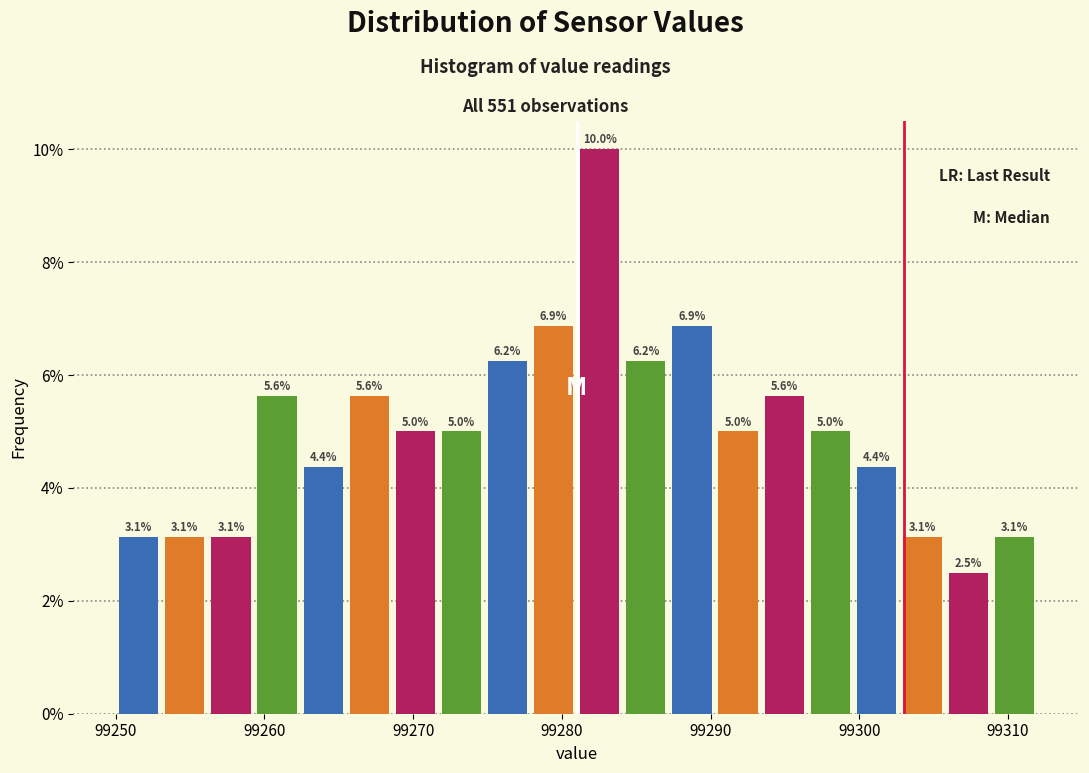

Around what value on the x-axis is the tallest bar? Give the approximate position of its centre, as read against the axis.

99283